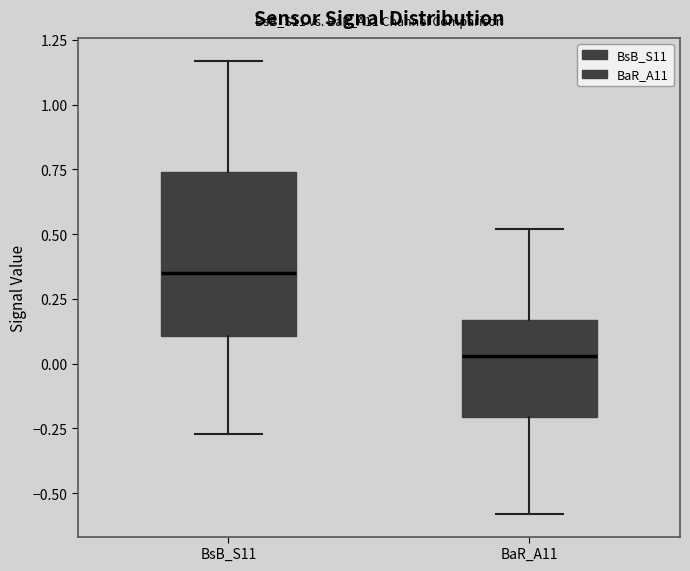

Reading left to right, read every box against the y-axis: the position of its median line, the range the box covers, and the ends of its whiskers. The values are not printed on the chart, so give them approximately, as read against the axis.

BsB_S11: median 0.35, box 0.10 to 0.75, whiskers -0.25 to 1.15
BaR_A11: median 0.05, box -0.20 to 0.15, whiskers -0.60 to 0.50